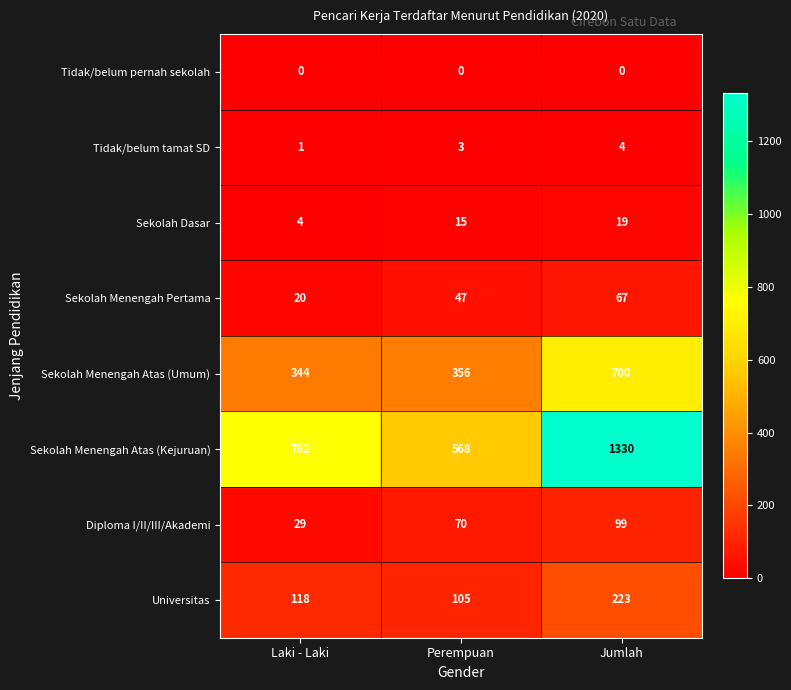

What is the sum of the Universitas values at Jumlah and Laki - Laki?

341